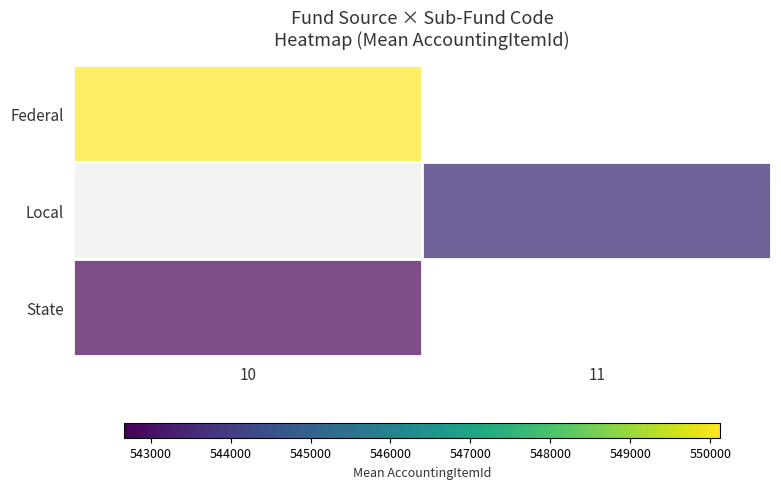

At which category does the chart reach its peak across all series?

10